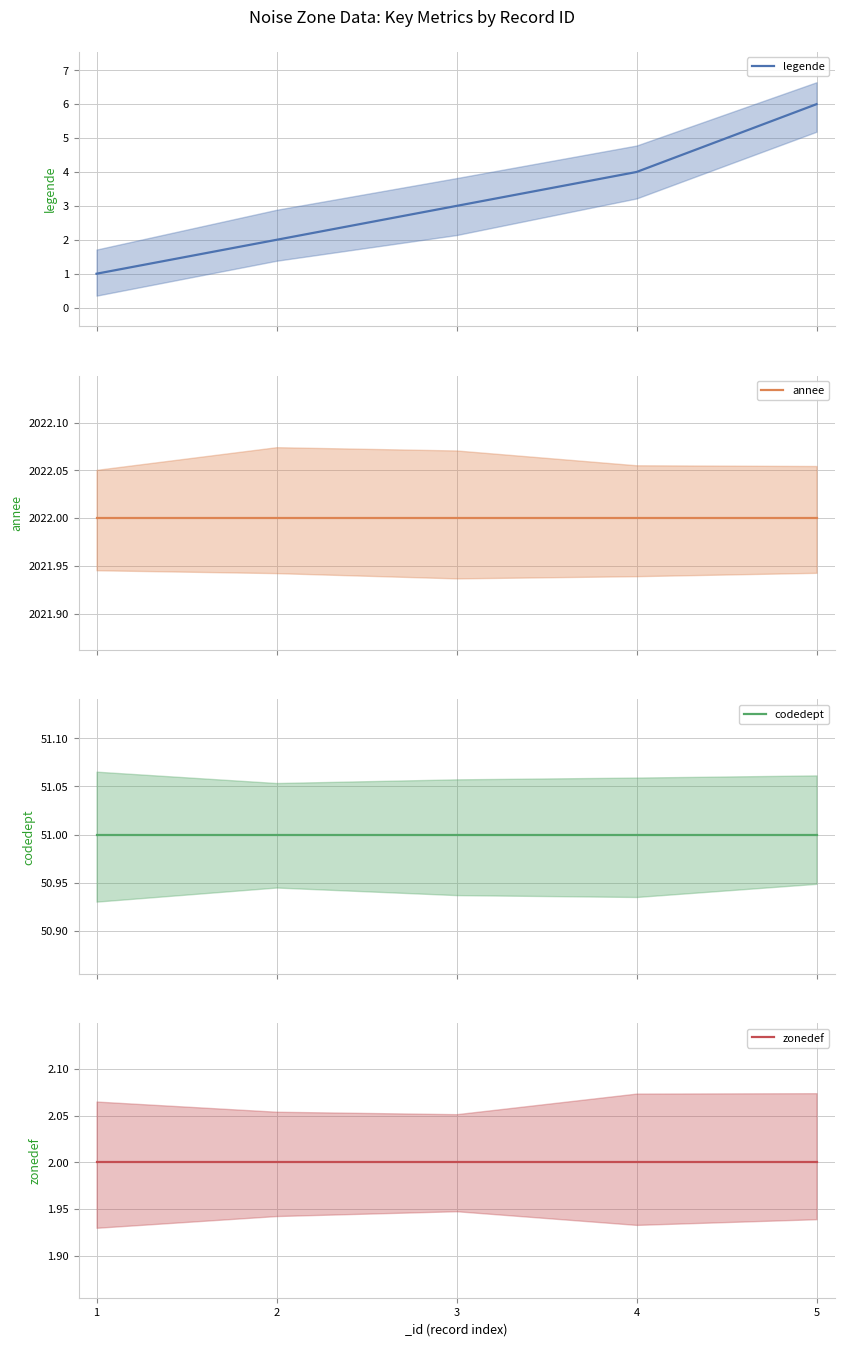

Which series has the largest total across all categories?

annee